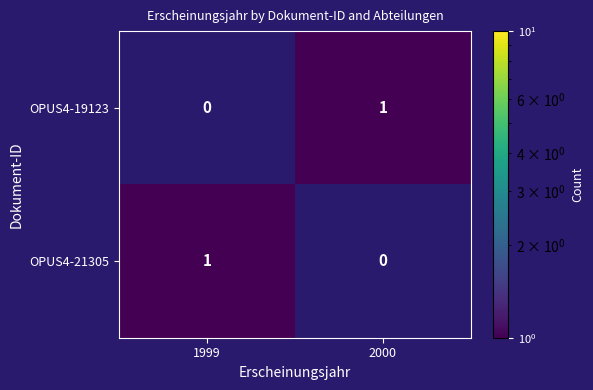

How many categories are shown in the chart?

2